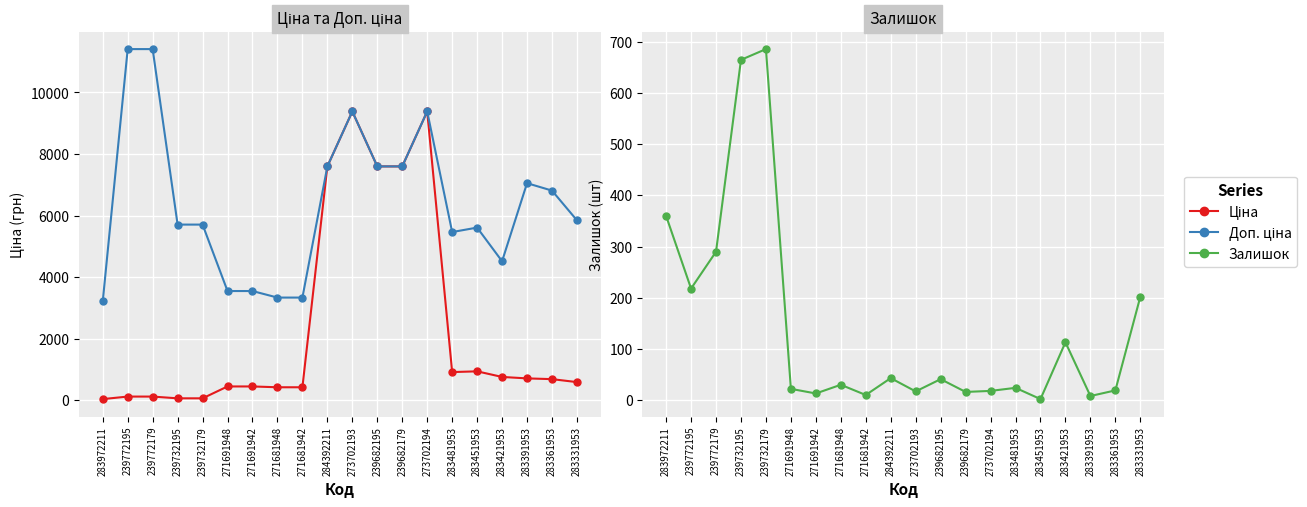

What is the label of the 16th point from the right?

239732179